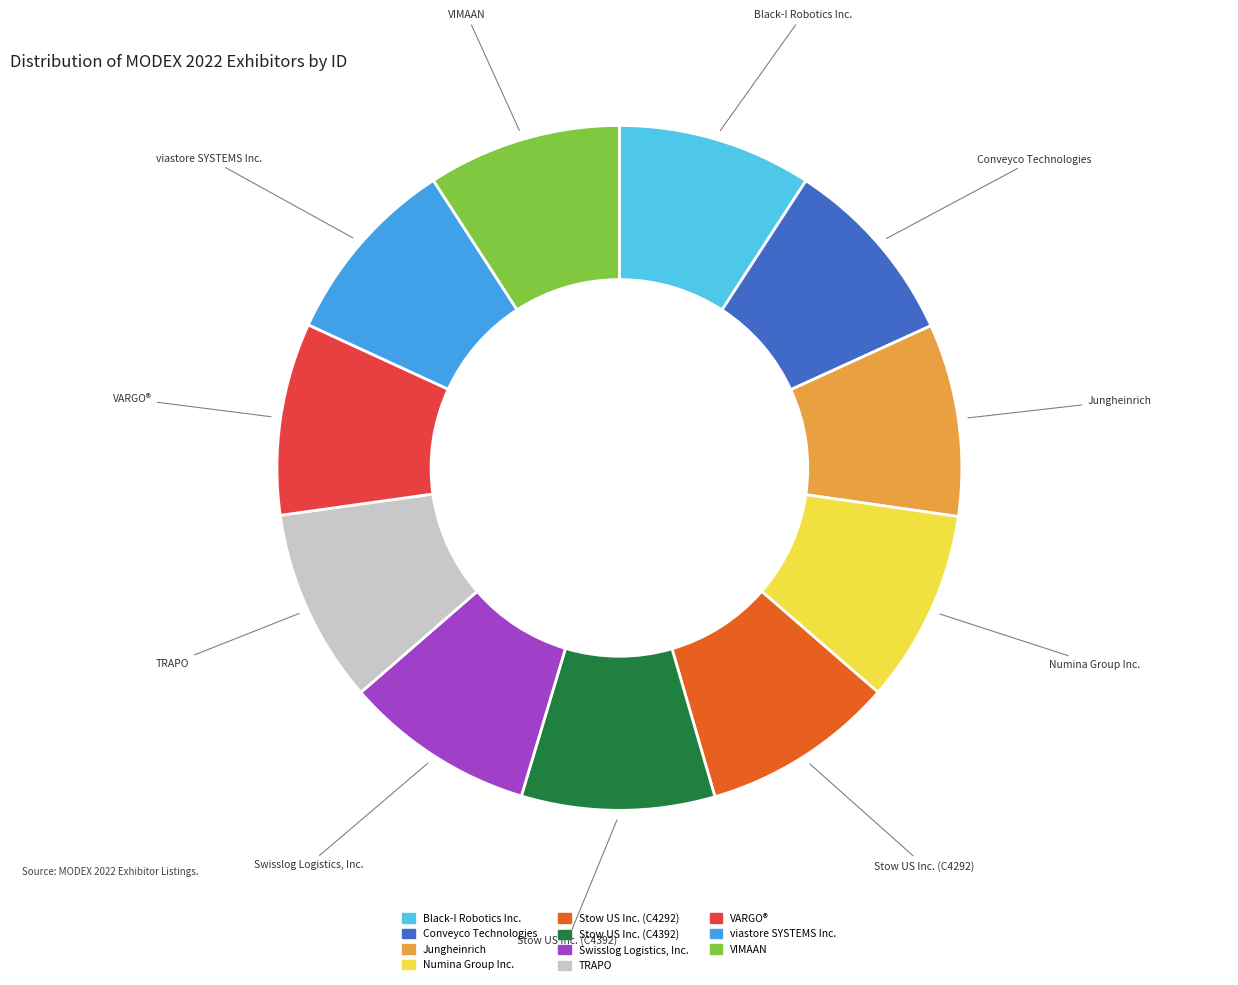

Combined, do Stow US Inc. (C4292) and Stow US Inc. (C4392) account for over 50%?

No